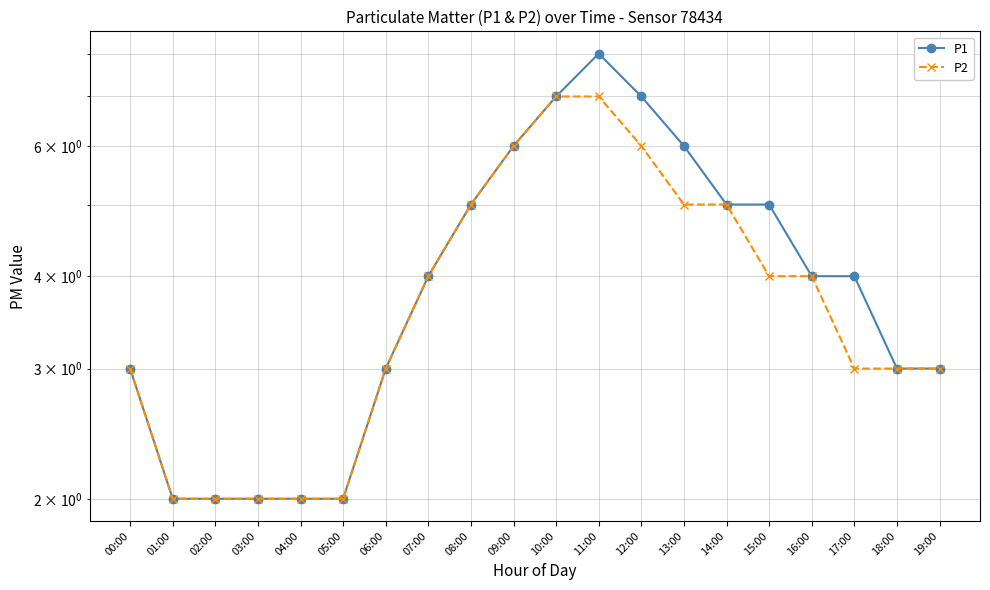

True or false: P2 has a value of 5 at 07:00.

False